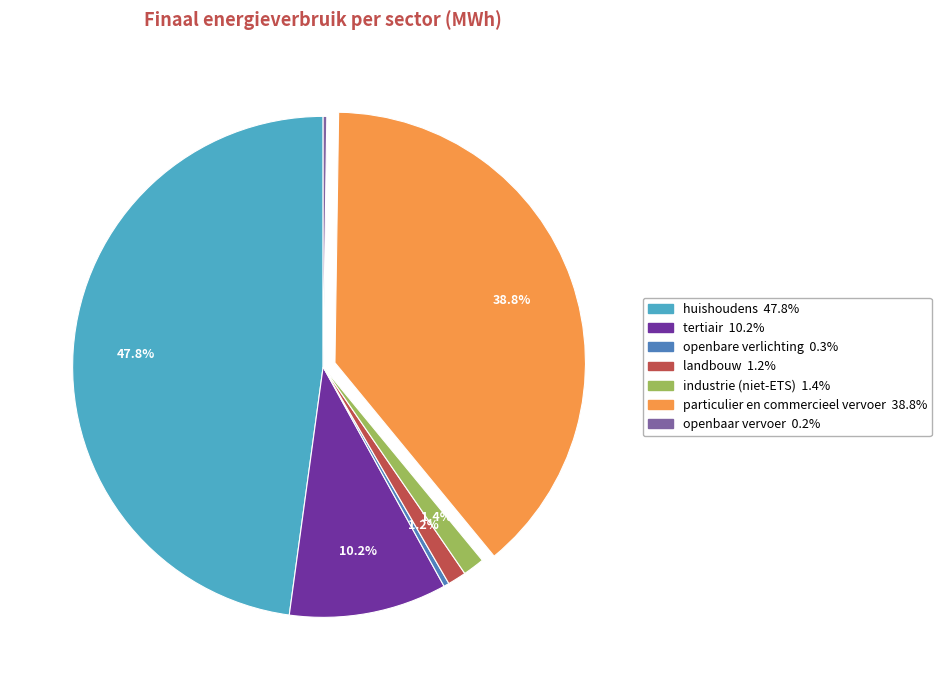

Does tertiair account for over 50% of the chart?

No